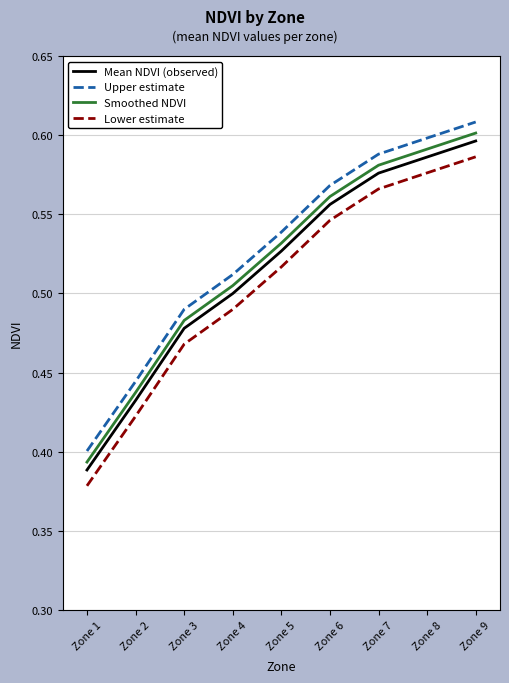

At which label does Smoothed NDVI reach its peak?

Zone 9